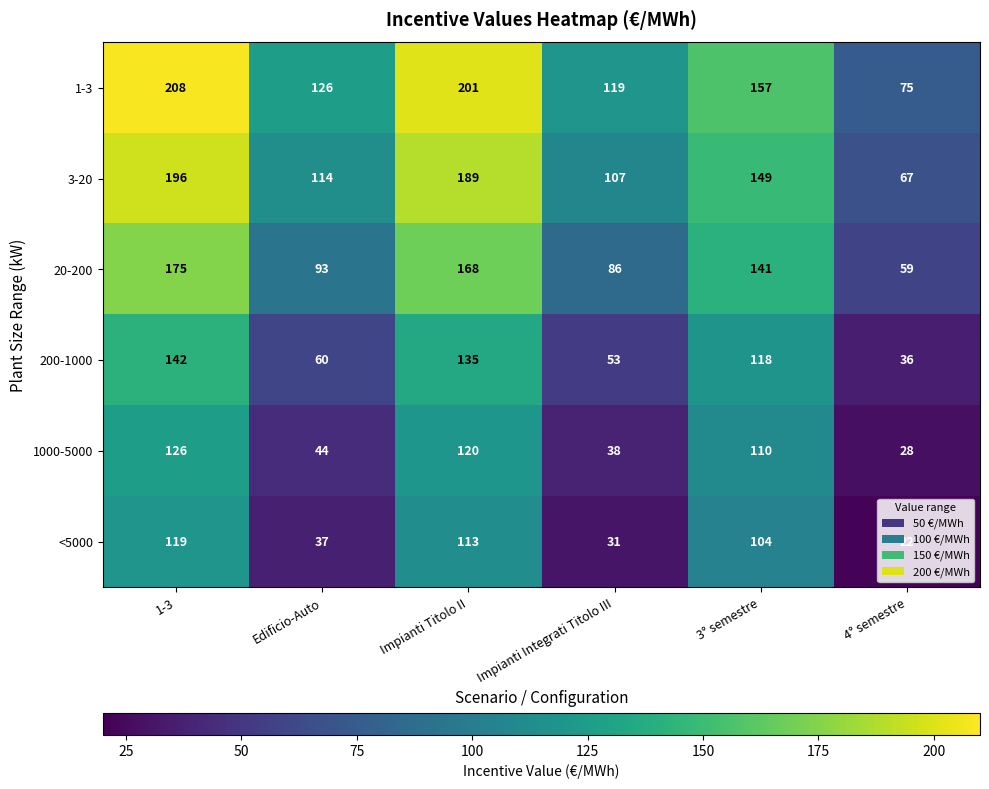

At which category does the chart reach its minimum across all series?

4° semestre